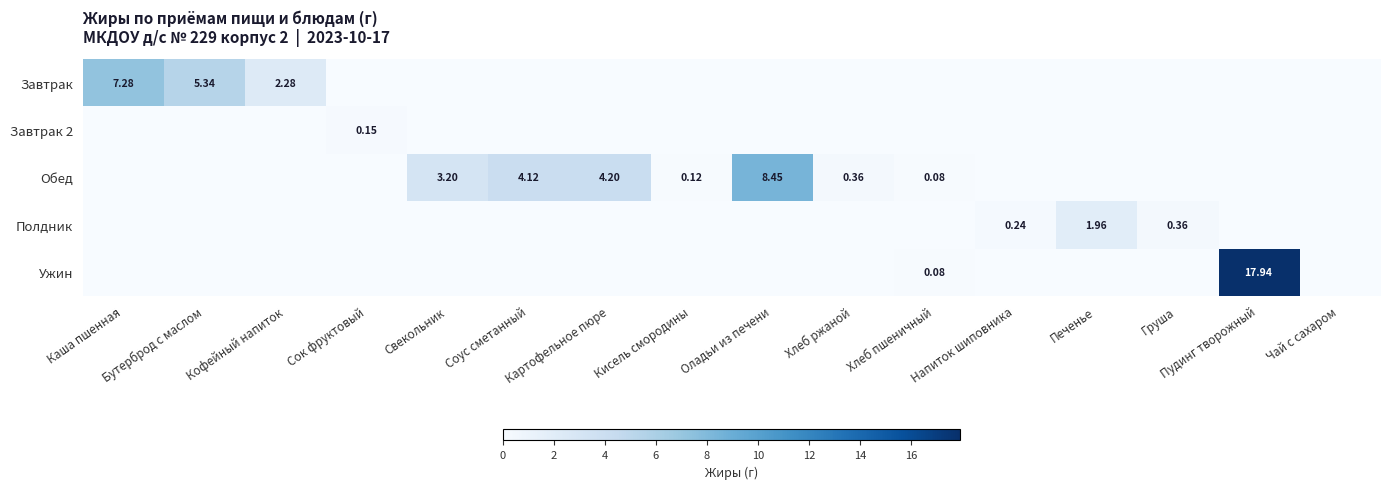

What is the difference between the maximum and second lowest values in the Полдник series?

2.0